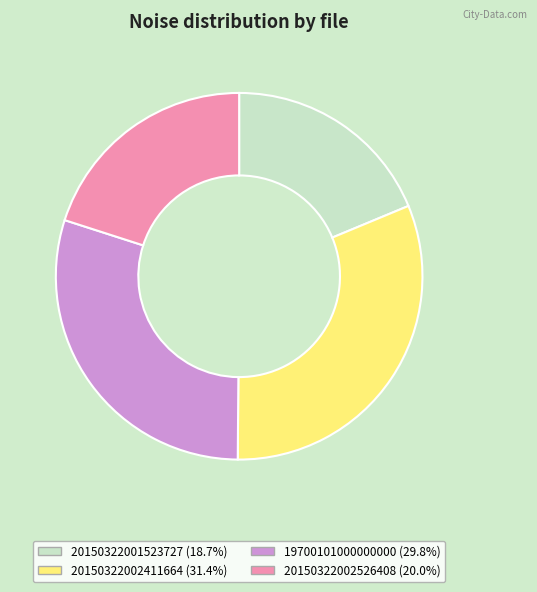

Does 20150322002526408 (20.0%) represent more than half of the total?

No